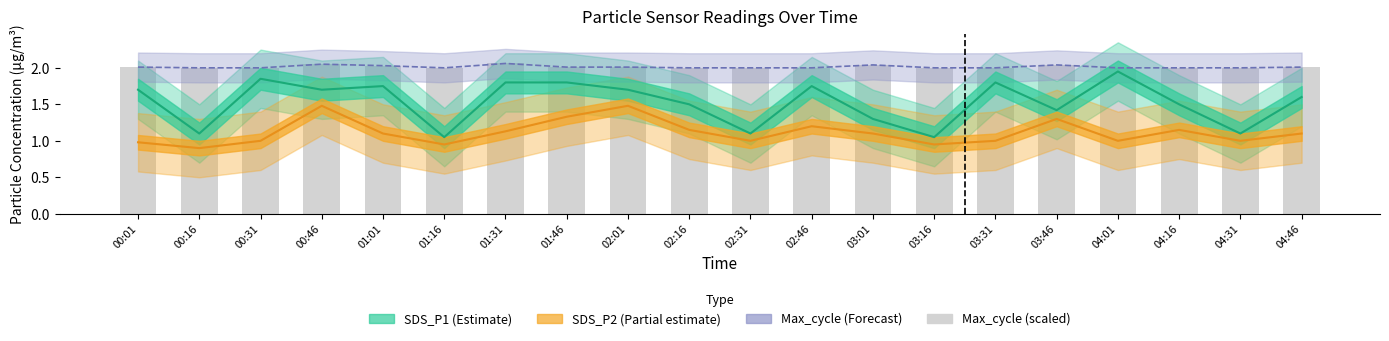

What is the difference between the highest and lowest values at 03:31?

1.0